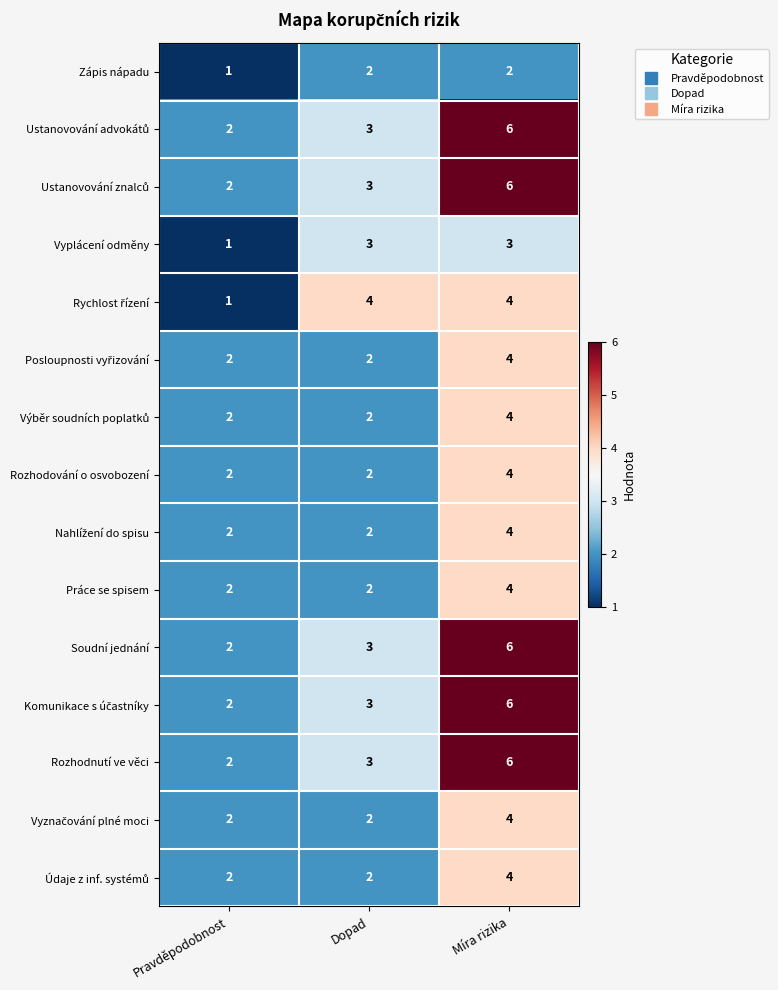

What is the total value across all series at Pravděpodobnost?

27